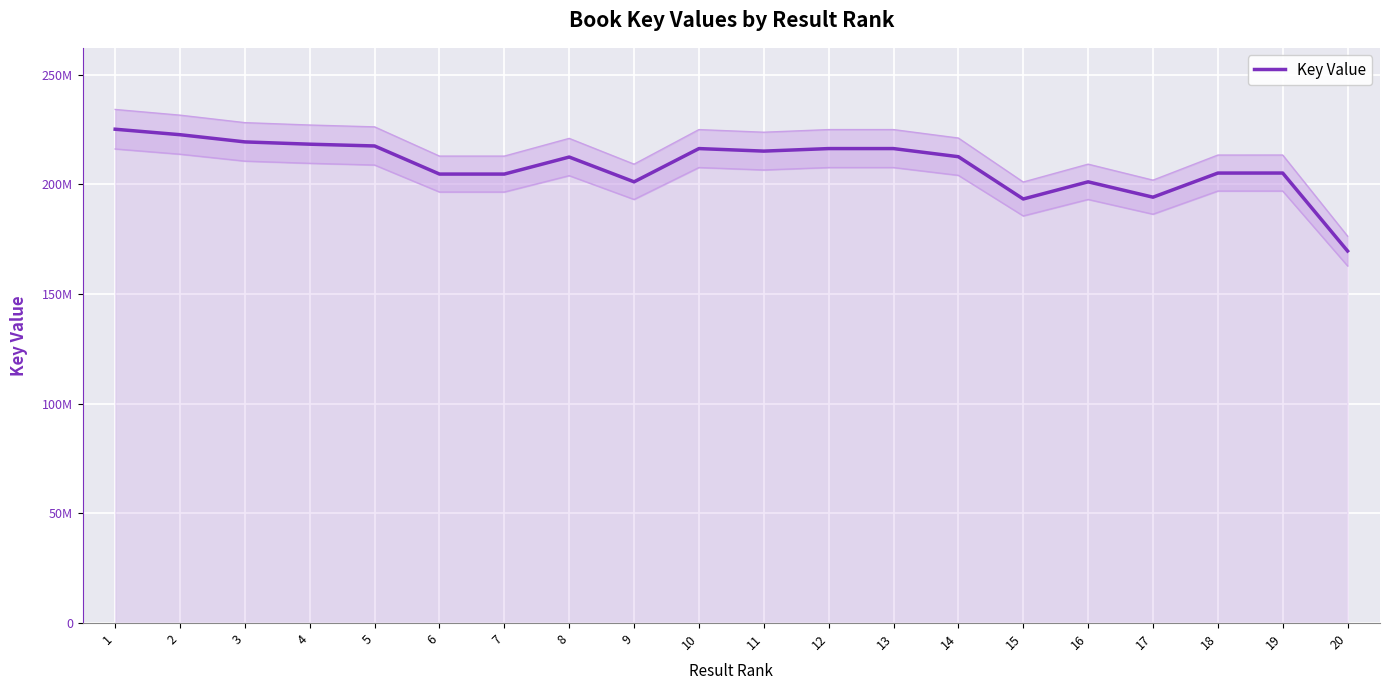

At which label does the data first exceed 212647609?

1